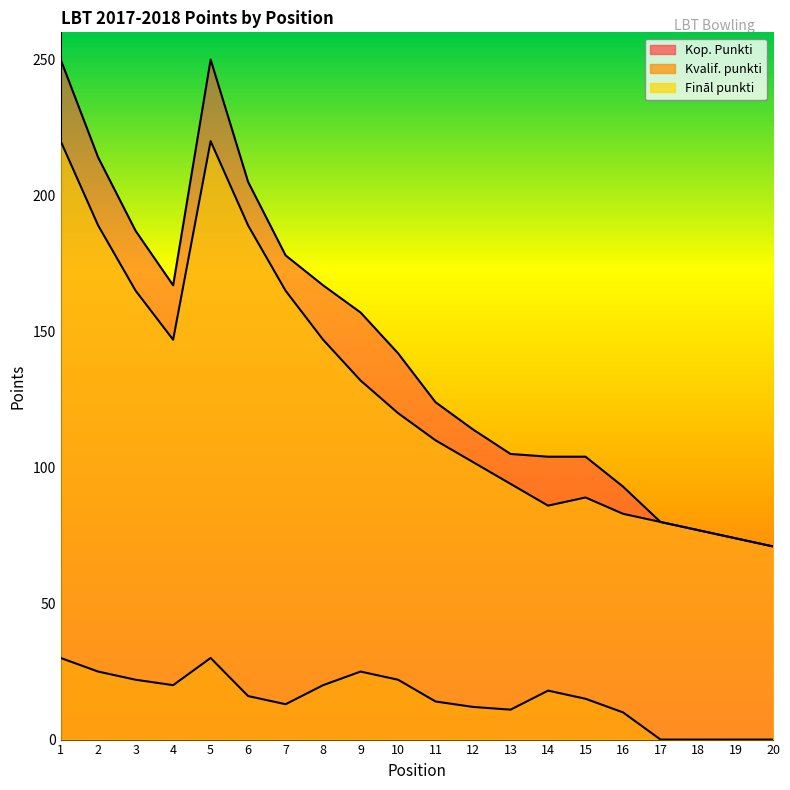

Which has a higher value, 16 or 8?

8